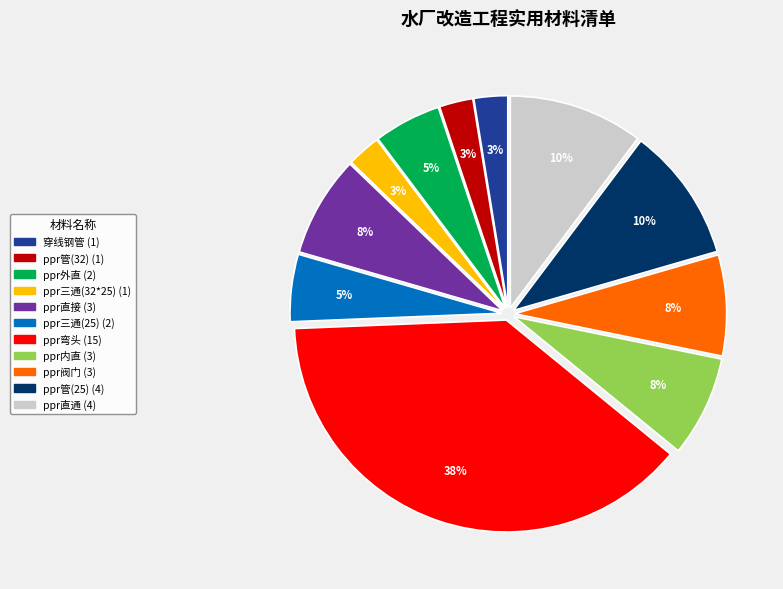

Does ppr管(25) account for over 50% of the chart?

No